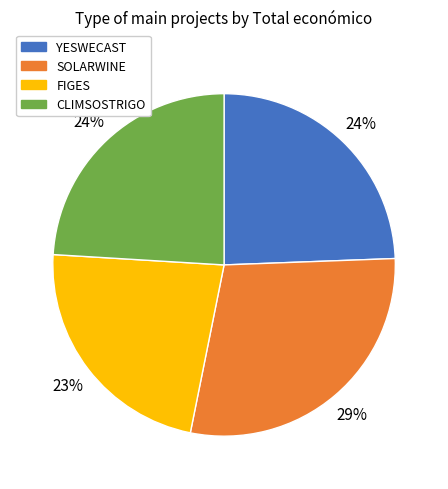

What is the largest slice in the pie chart?

SOLARWINE